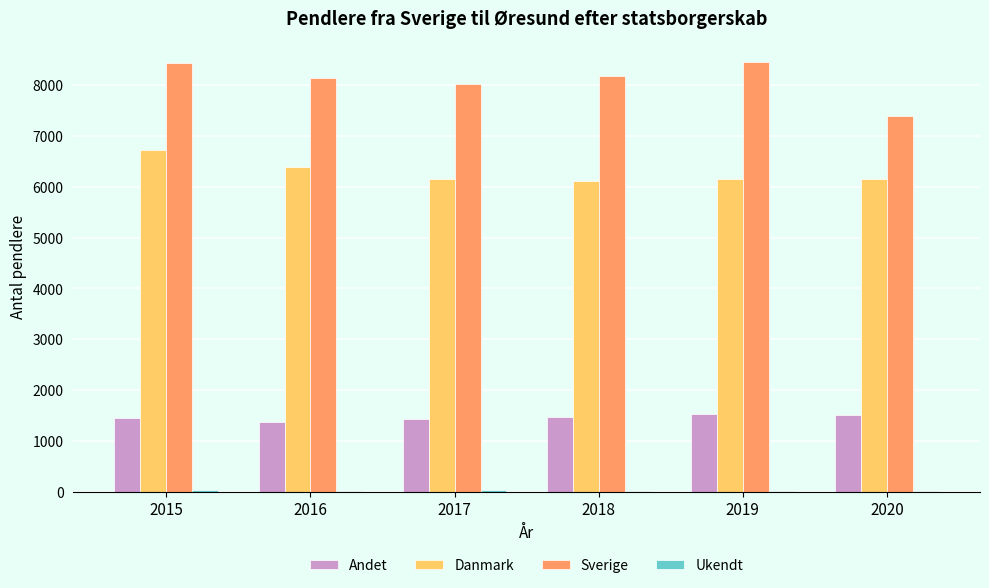

What is the maximum value shown in the chart?

8445